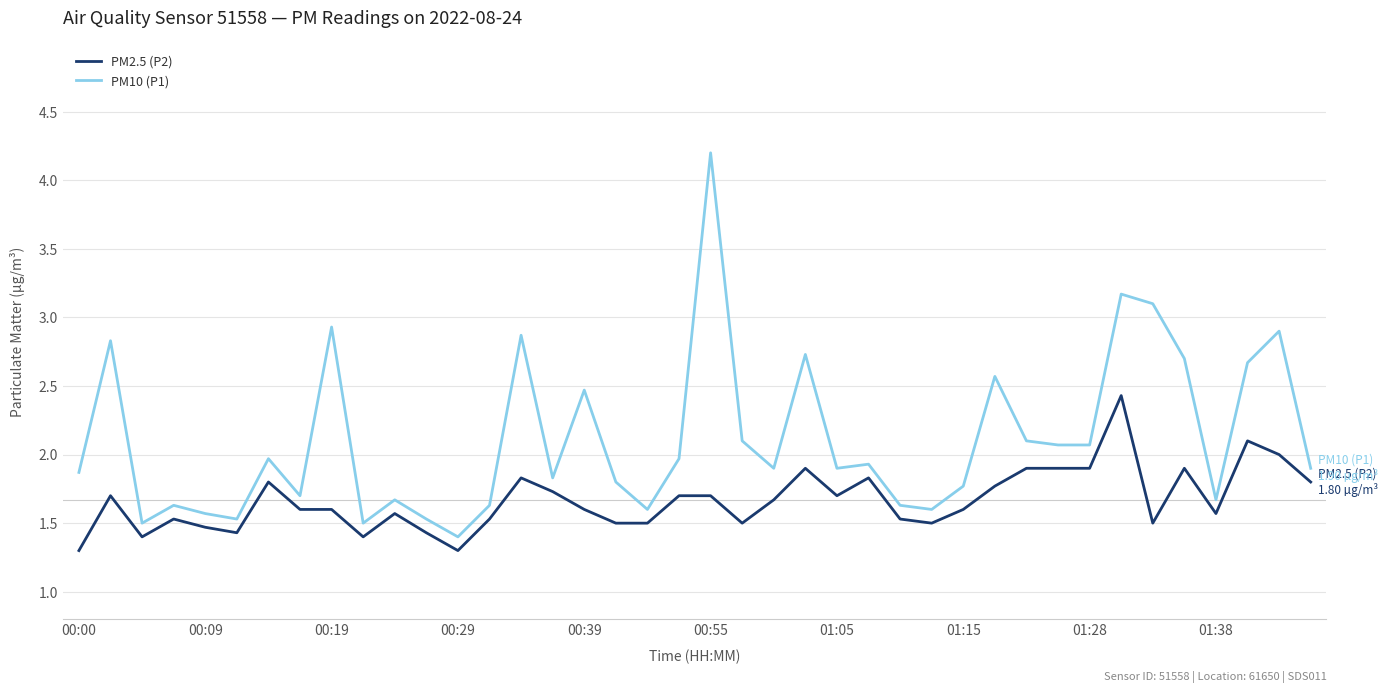

What is the greatest value displayed?

4.2